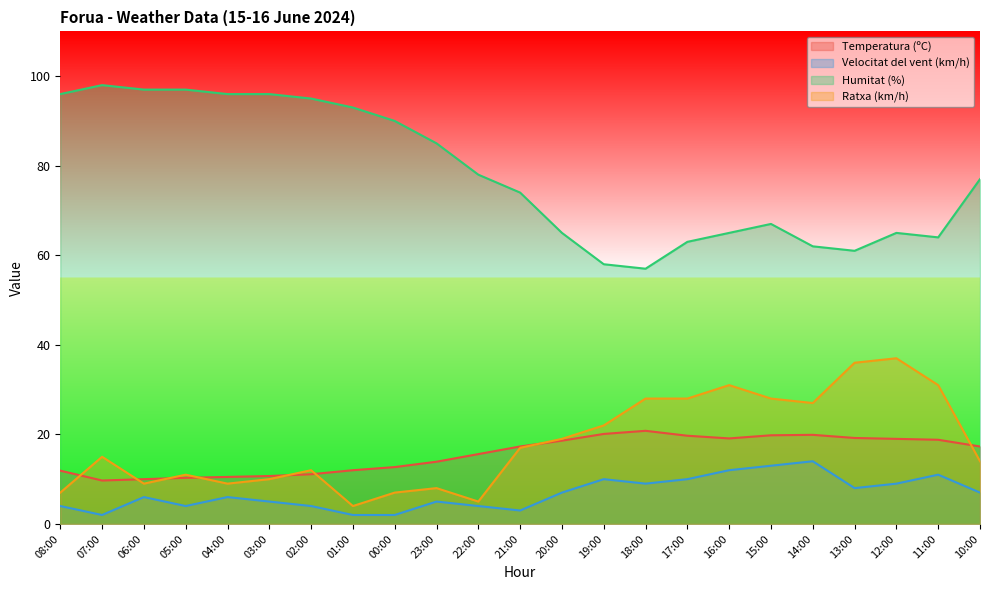

At which category does the chart reach its minimum across all series?

07:00